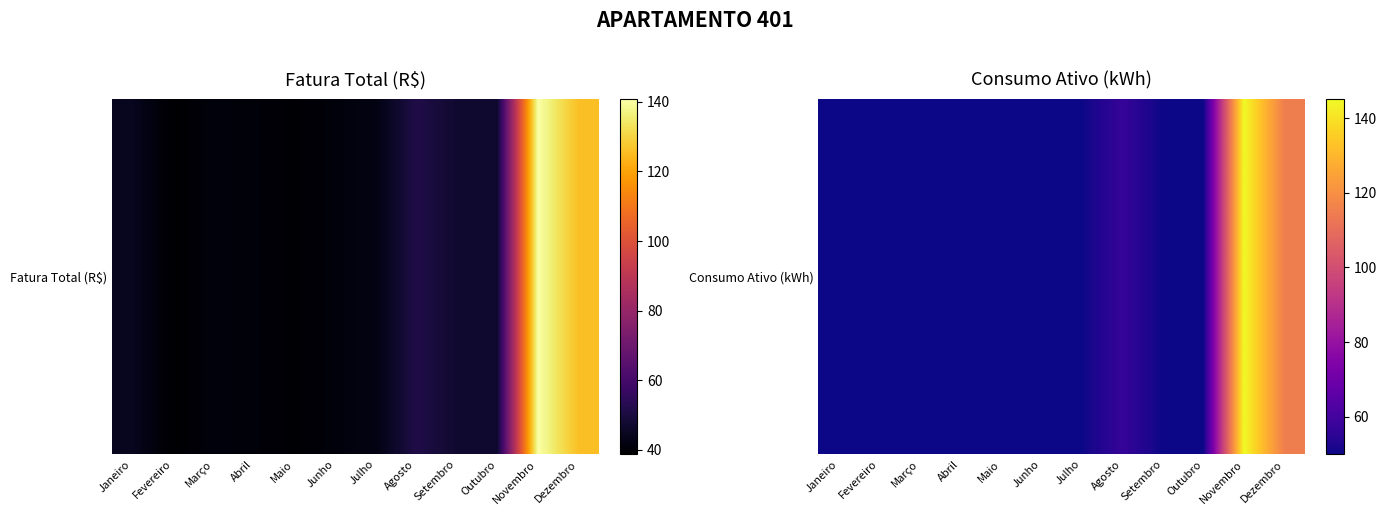

At which category does the chart reach its minimum across all series?

Janeiro